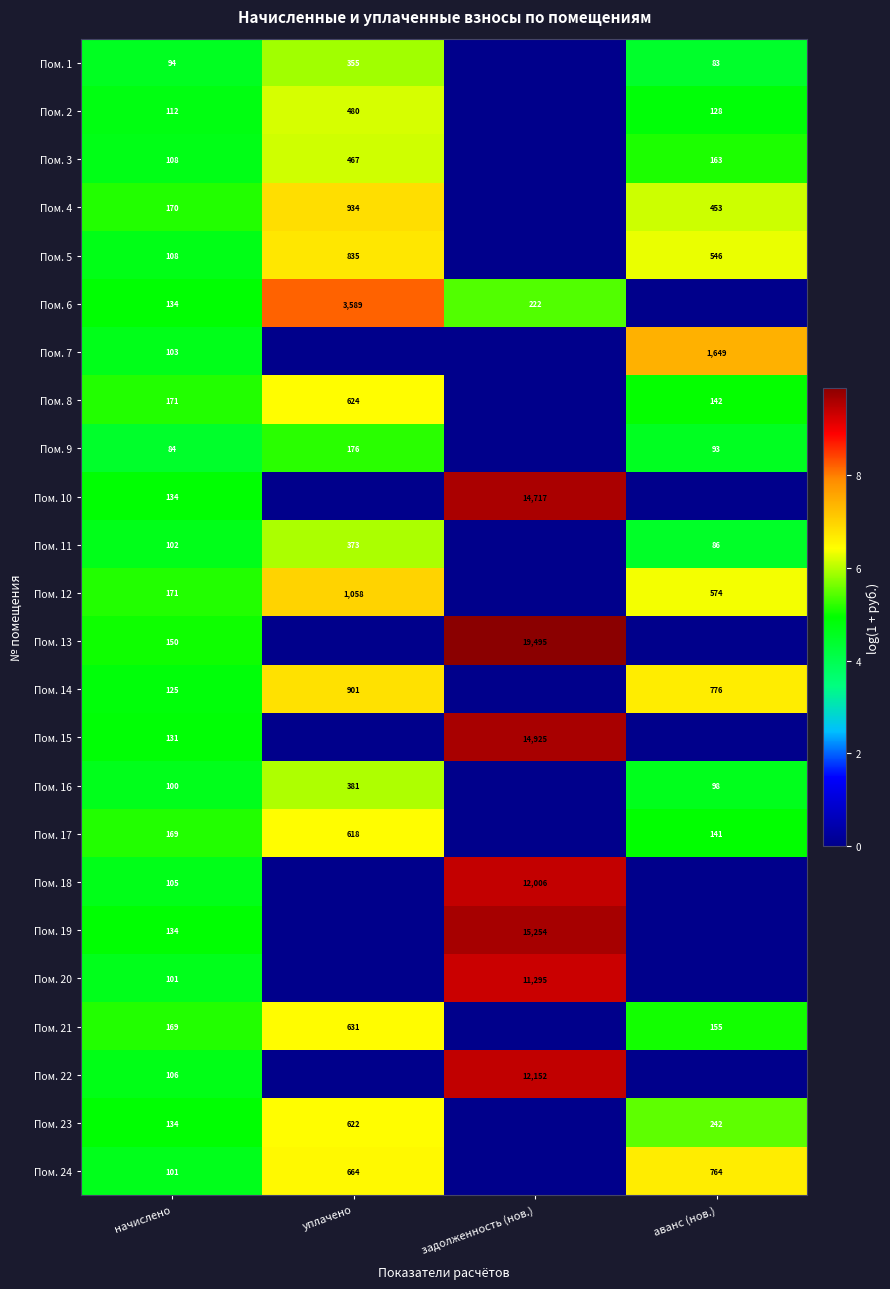

Is it true that Пом. 24 equals 1115 at уплачено?

False